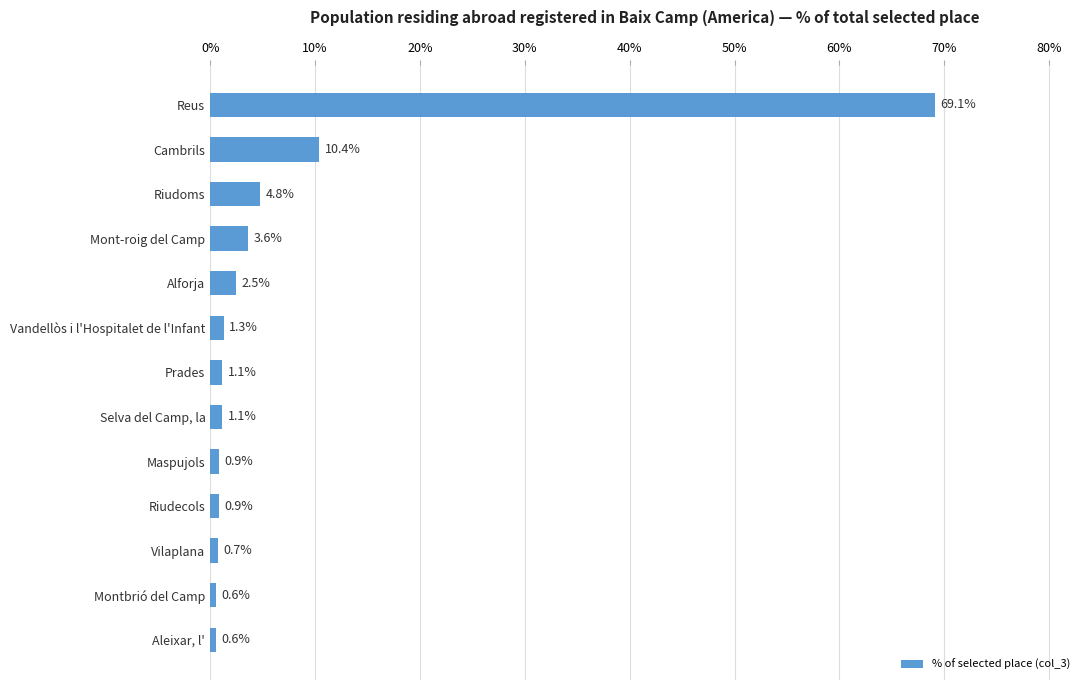

What is the change in value from Vilaplana to Prades?

+0.4